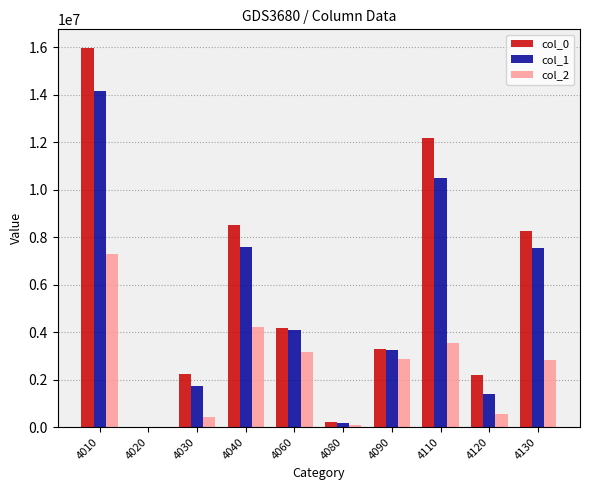

The value of col_0 at 4110 is 19220950. True or false?

False